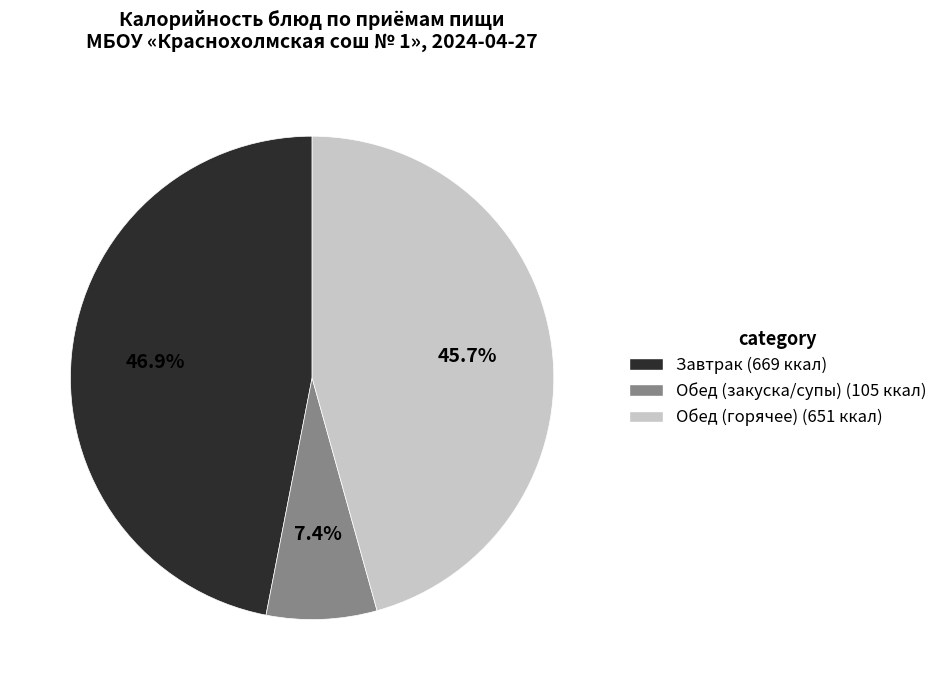

Is there any slice that represents more than half of the pie?

No